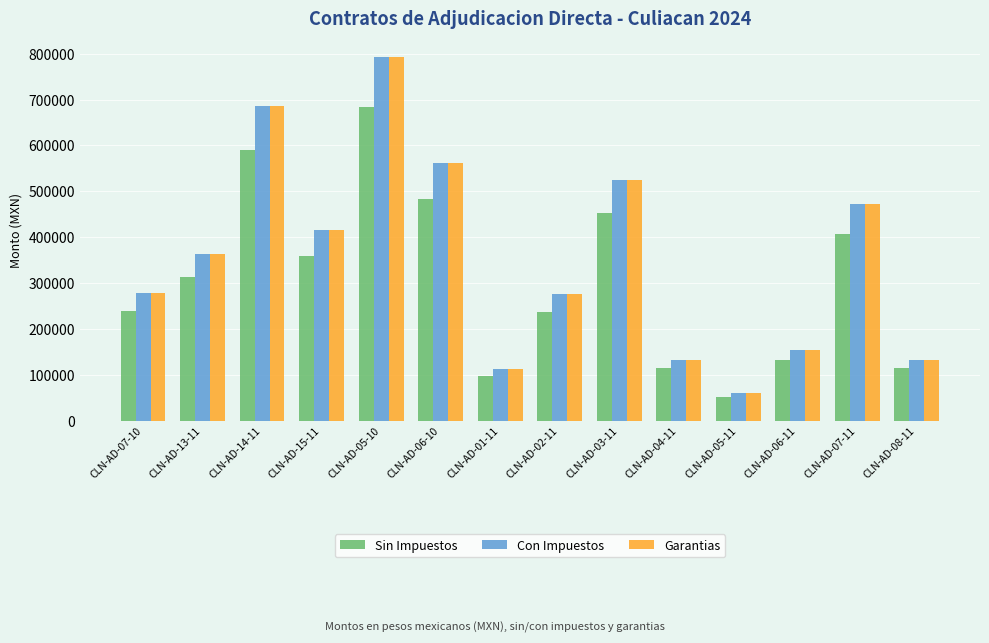

The value of Garantias at CLN-AD-03-11 is 525440.0. True or false?

True